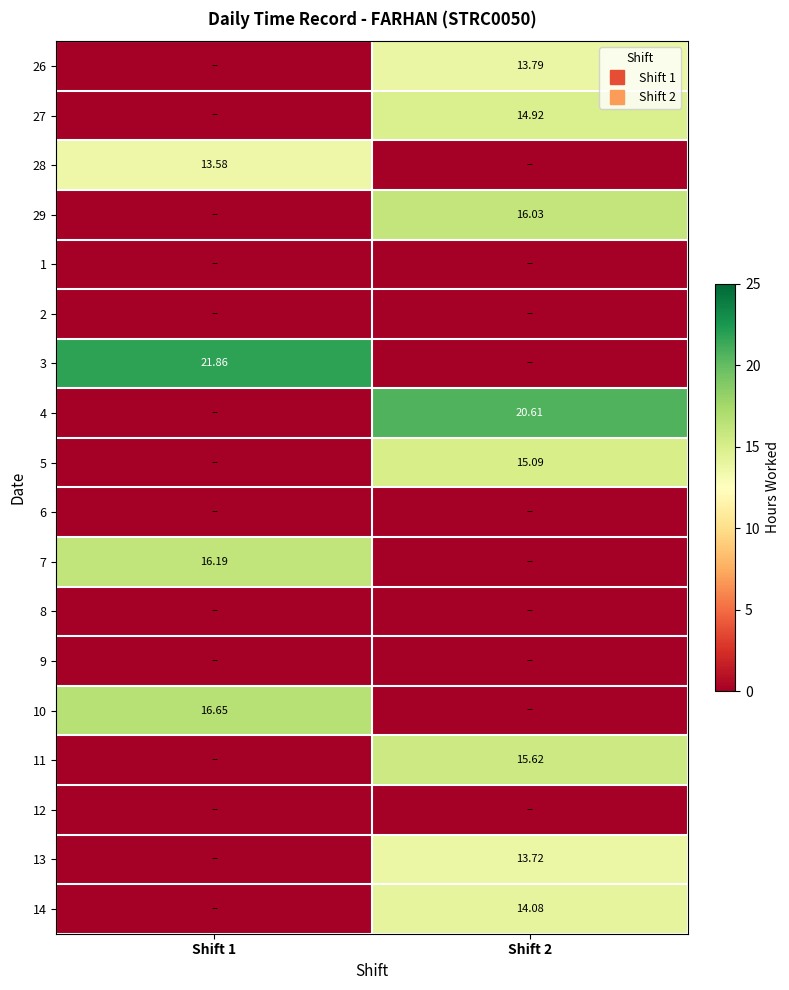

True or false: 12 has a value of 0.0 at Shift 2.

True